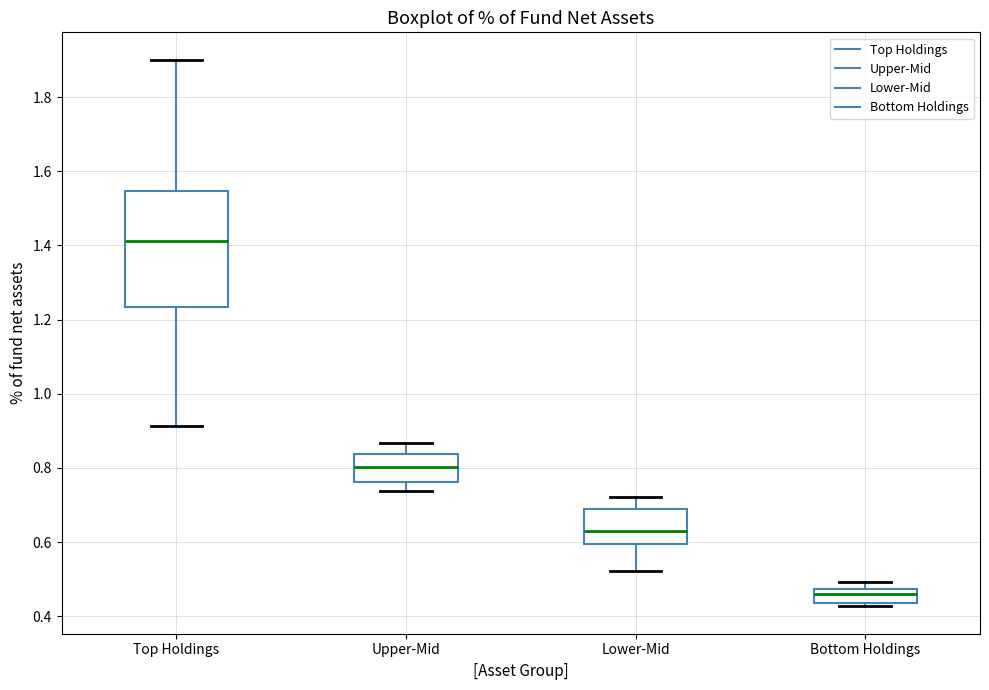

Comparing the boxes themselves (not the whiskers), which one is the tallest?

Top Holdings